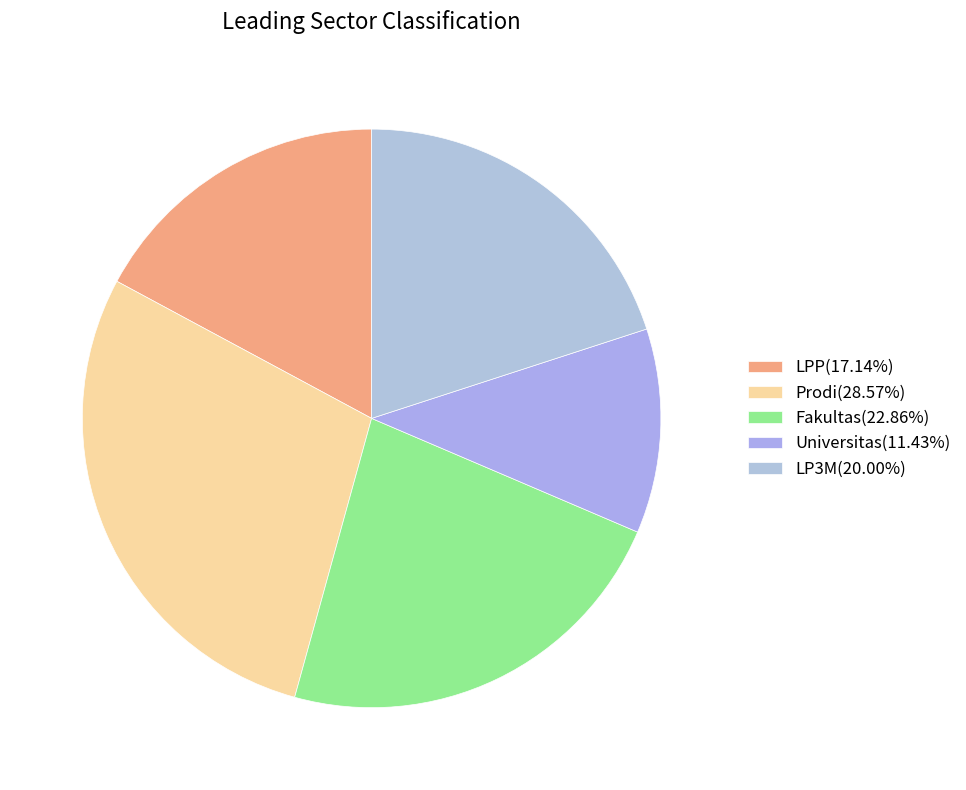

Do Fakultas and LPP together represent more than half of the pie?

No